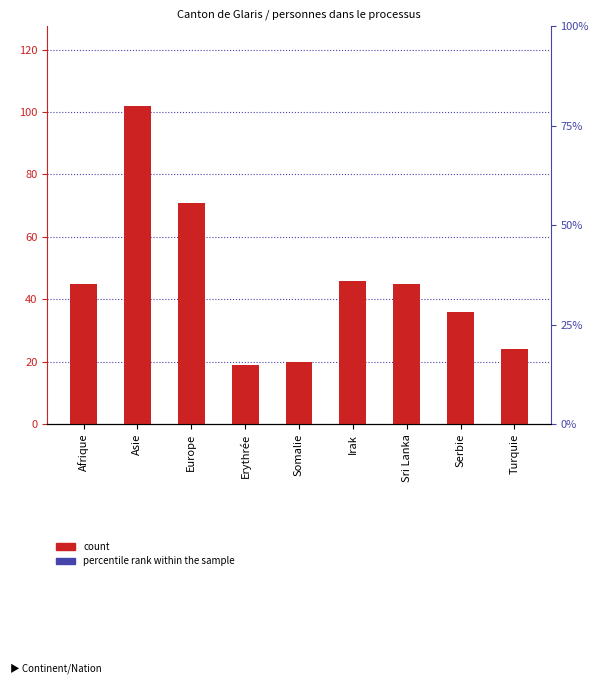

What is the change in value from Asie to Erythrée?

-83